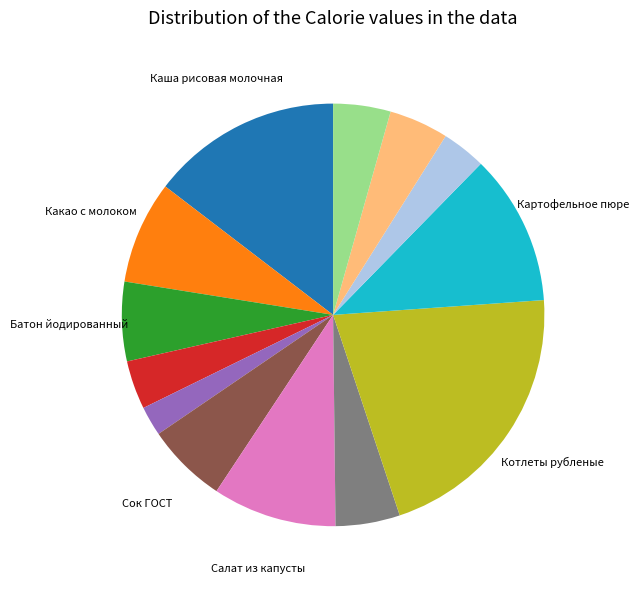

Is there a majority slice in this chart?

No